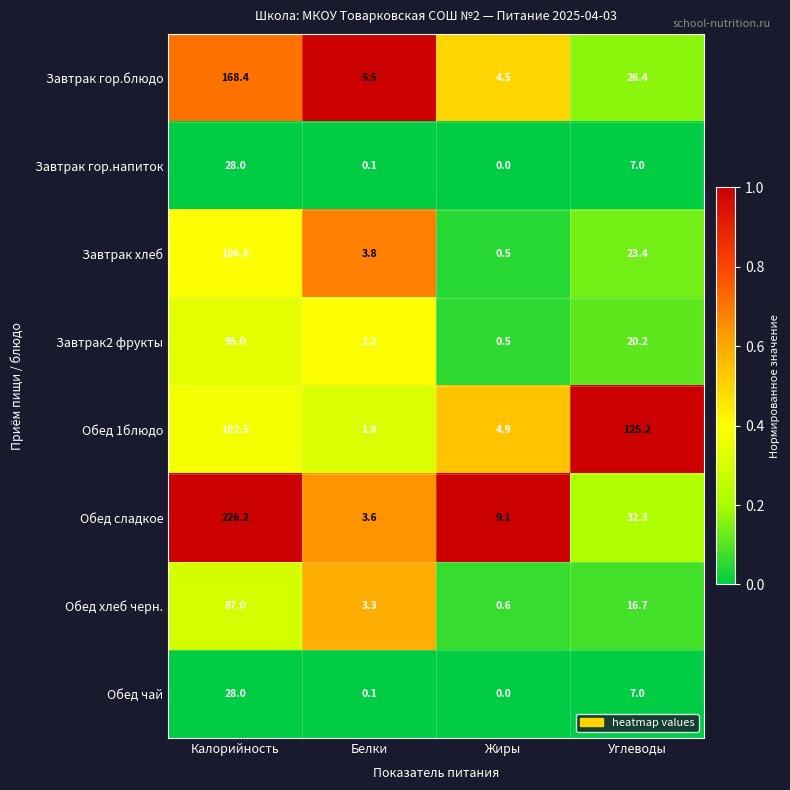

What is the difference between the Обед сладкое values at Жиры and Калорийность?

217.1